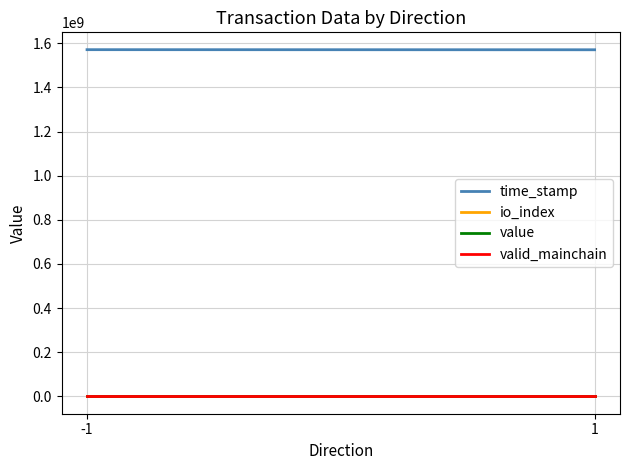

Reading right to left, what are all the values shown in this chart?

time_stamp: 1570481402.0	1570928969.0
io_index: 0.0	71.0
value: 82.2	82.2
valid_mainchain: 1.0	1.0